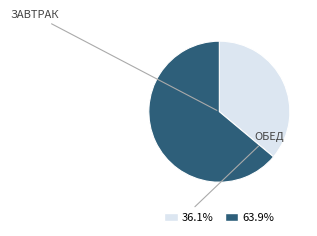

Does any single category account for the majority?

Yes